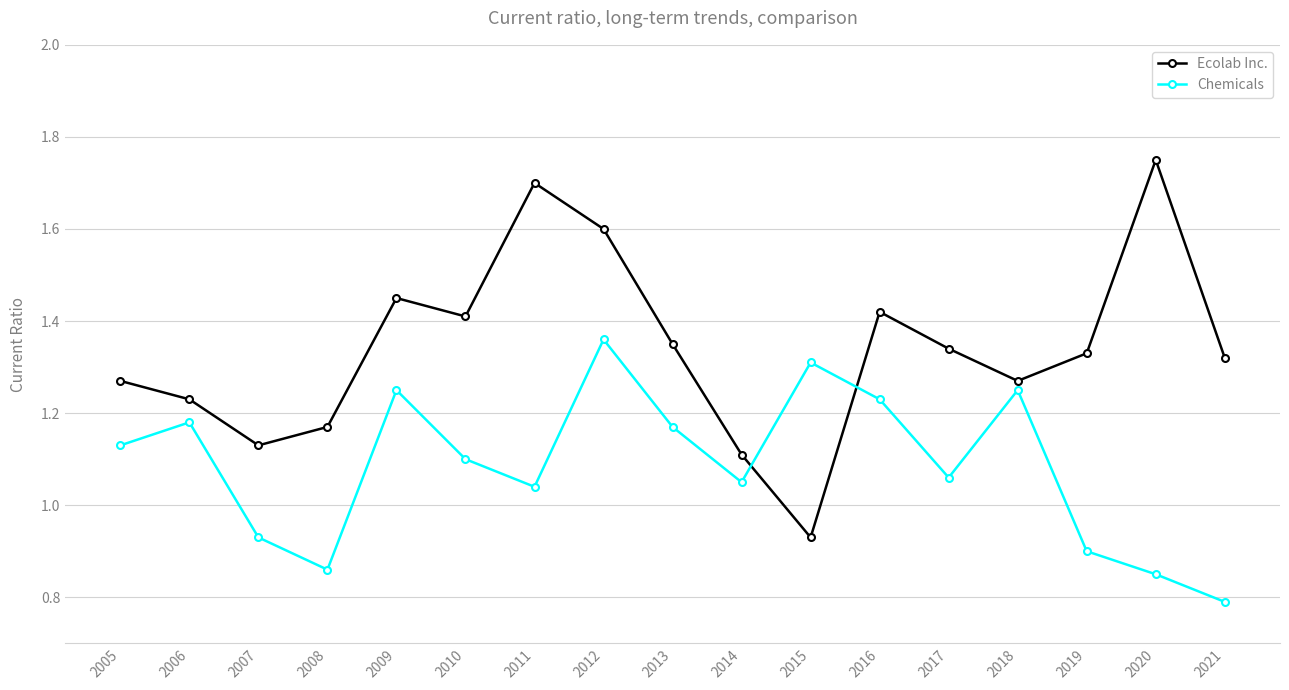

The Ecolab Inc. series shows 1.7 at 2011. True or false?

True